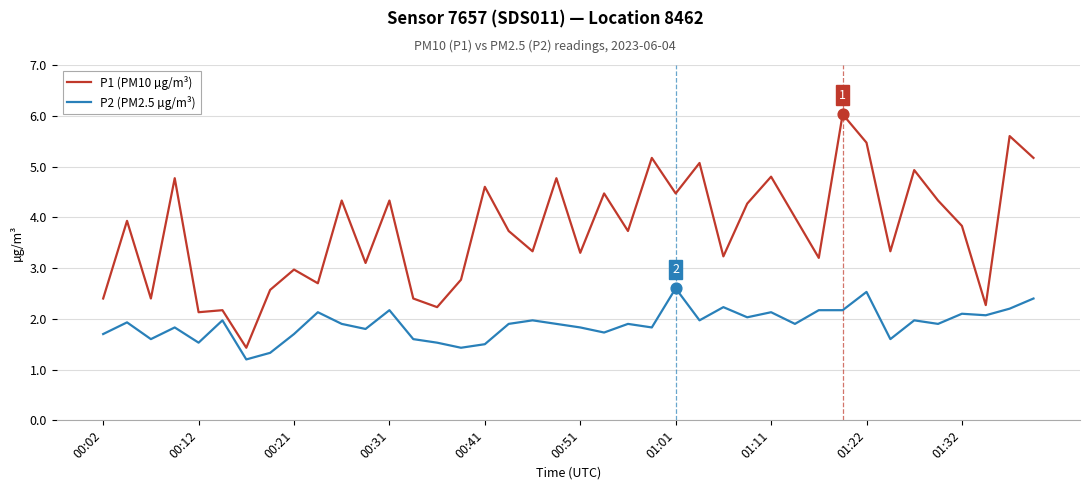

What are all the series names shown in the legend?

P1 (PM10 µg/m³), P2 (PM2.5 µg/m³)